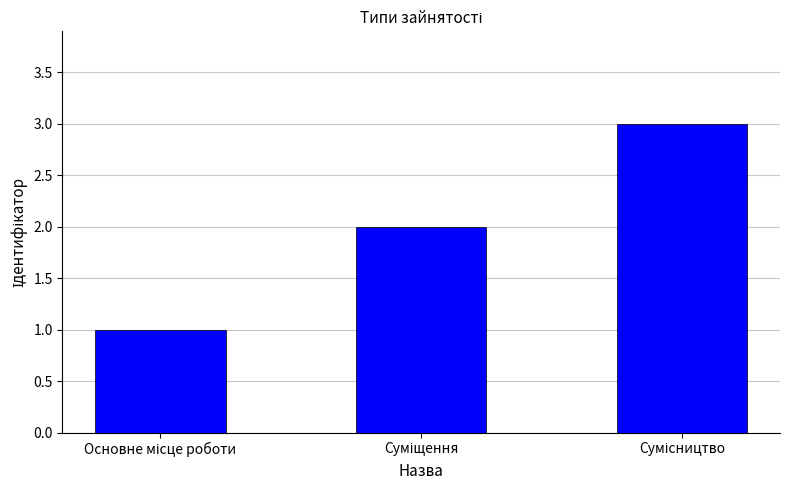

What is the sum of all values?

6